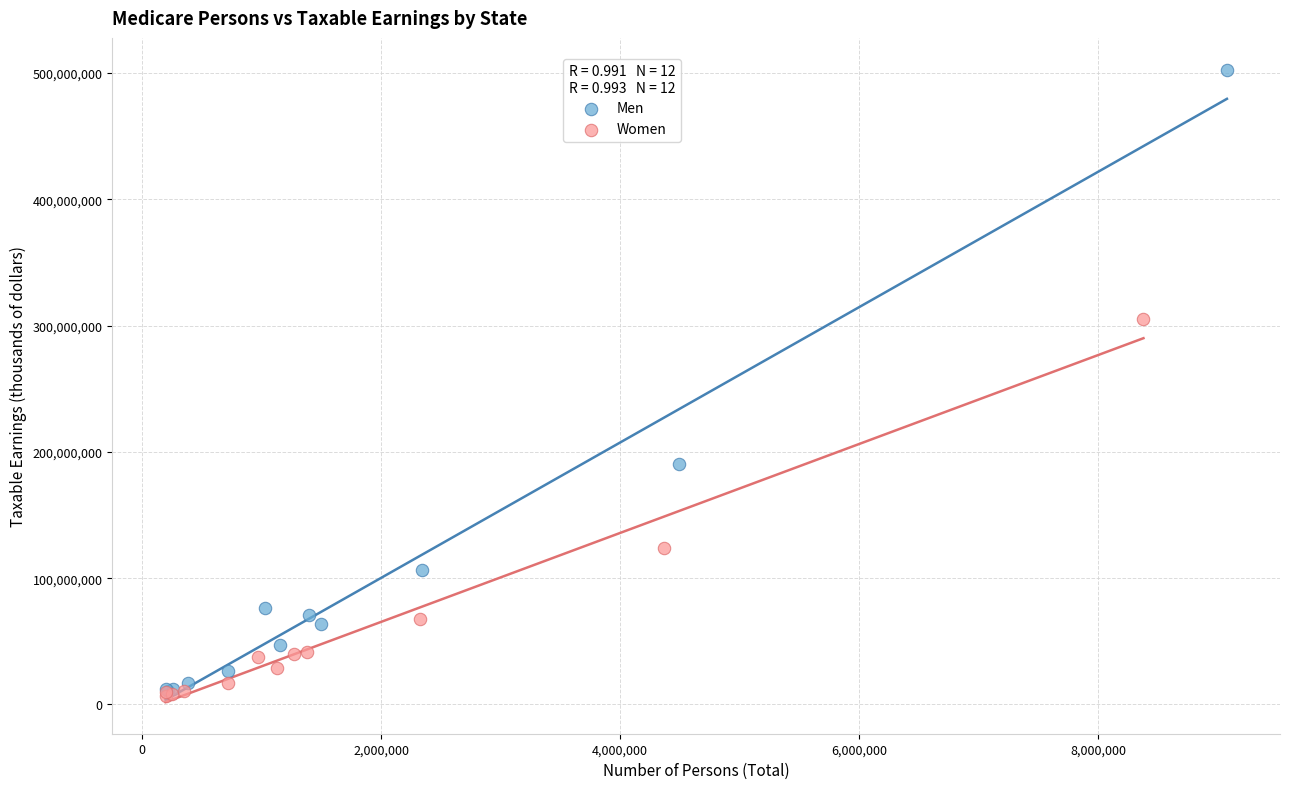

Which series contains the highest Y value?

Men